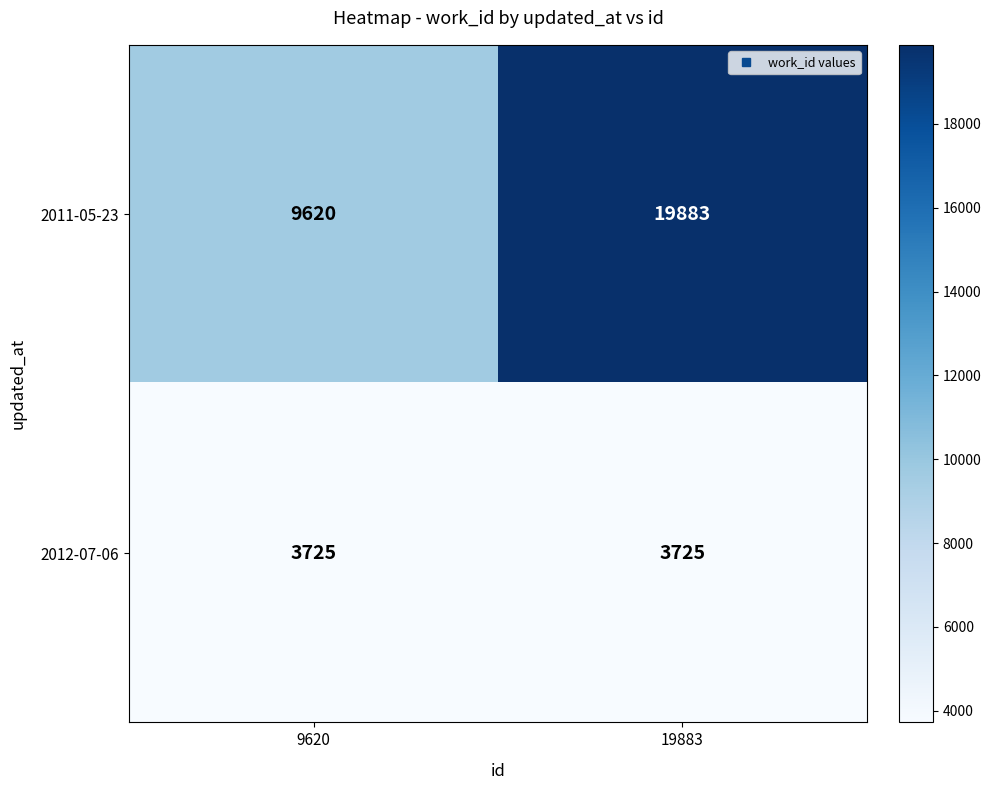

What is the approximate value of 2011-05-23 at 19883, to the nearest 50?

19900